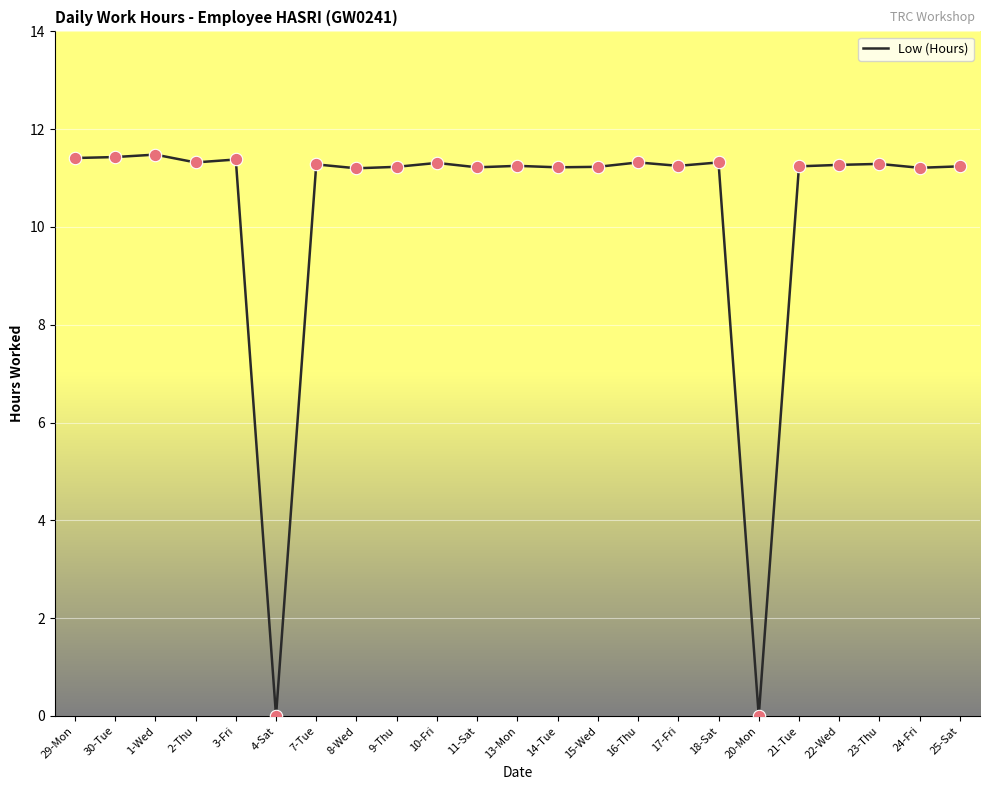

Approximately how many times larger is the value at 9-Thu compared to 22-Wed?

1.0